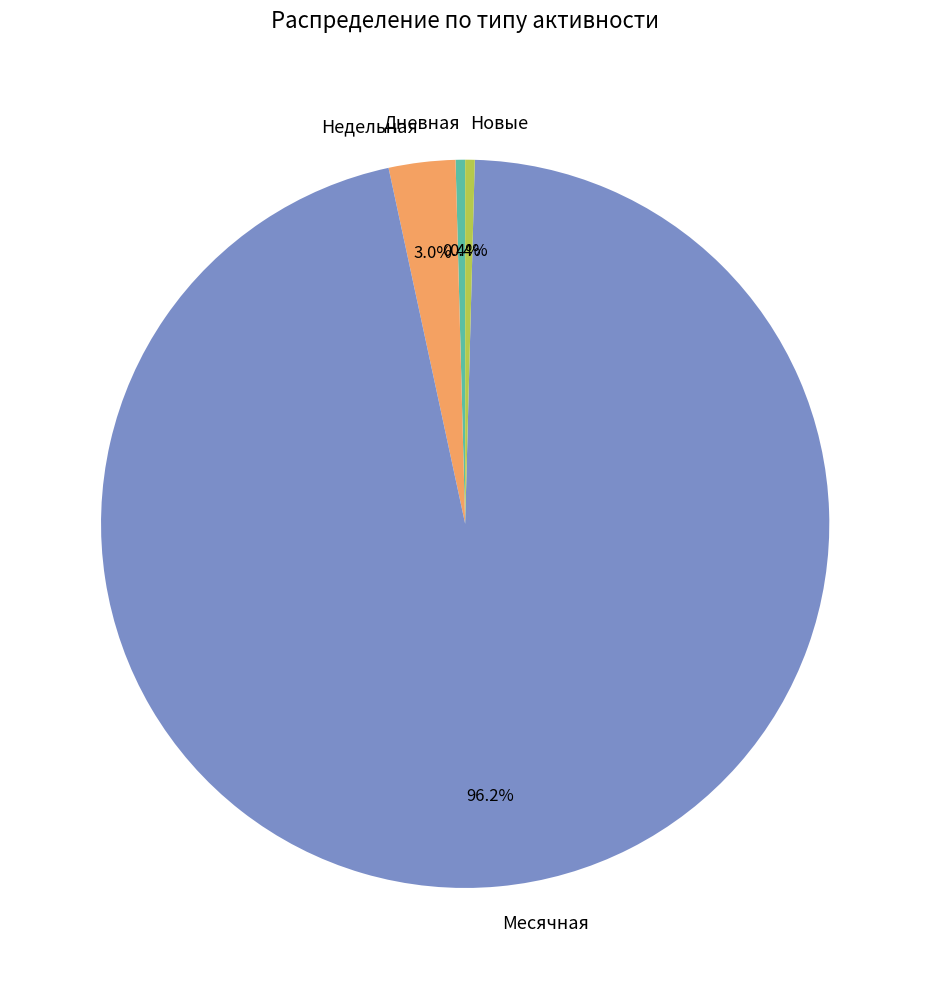

Combined, what portion of the pie is Новые and Недельная?

3.4%